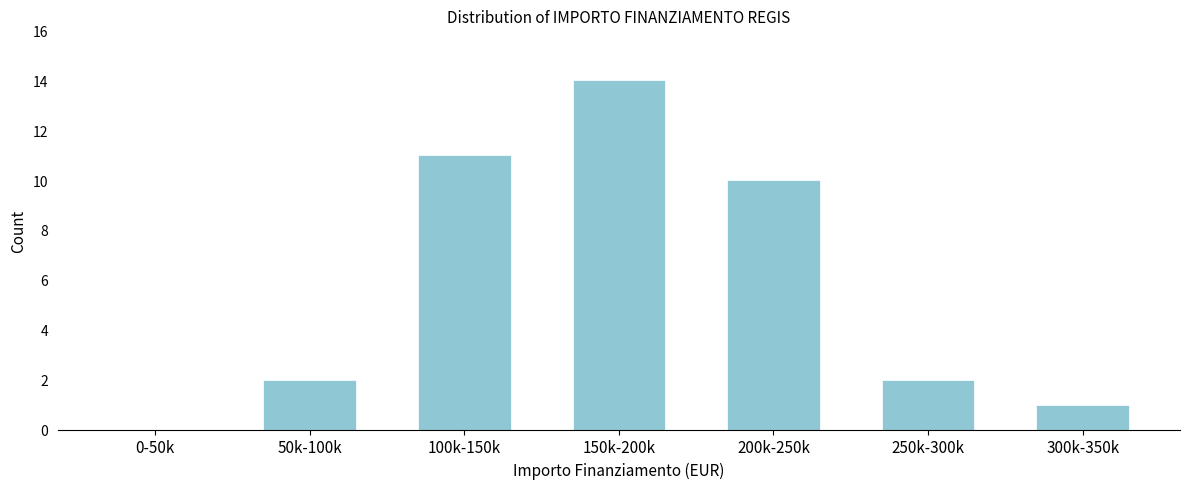

Reading left to right, transcribe all the data shown in this chart.

0-50k=0	50k-100k=2	100k-150k=11	150k-200k=14	200k-250k=10	250k-300k=2	300k-350k=1